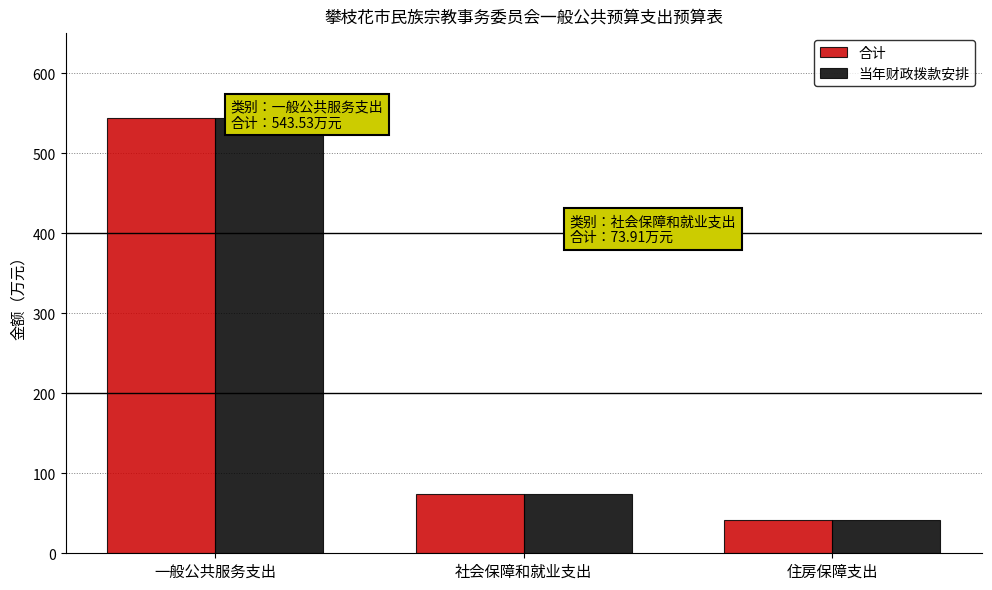

At which label does 合计 first exceed 73?

一般公共服务支出